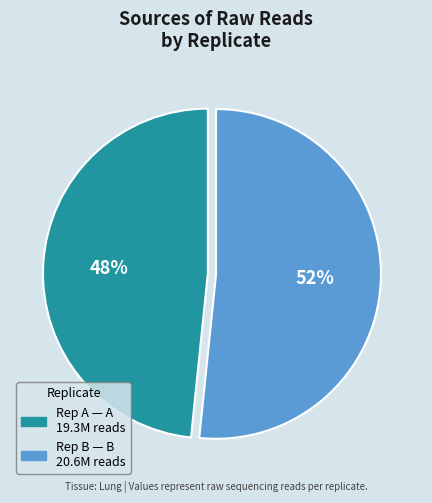

To the nearest percent, what is the average slice percentage?

50%